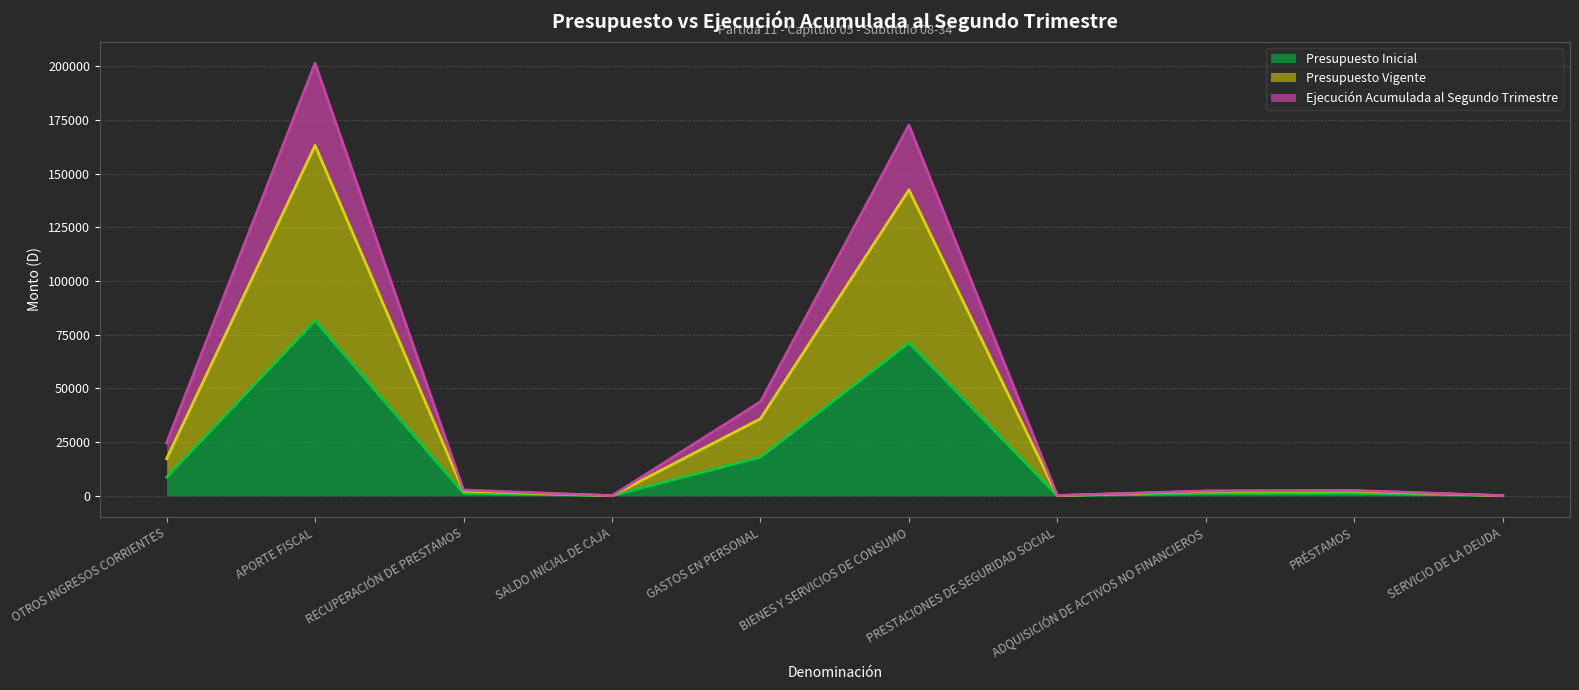

The value of Ejecución Acumulada al Segundo Trimestre at GASTOS EN PERSONAL is 43743. True or false?

True